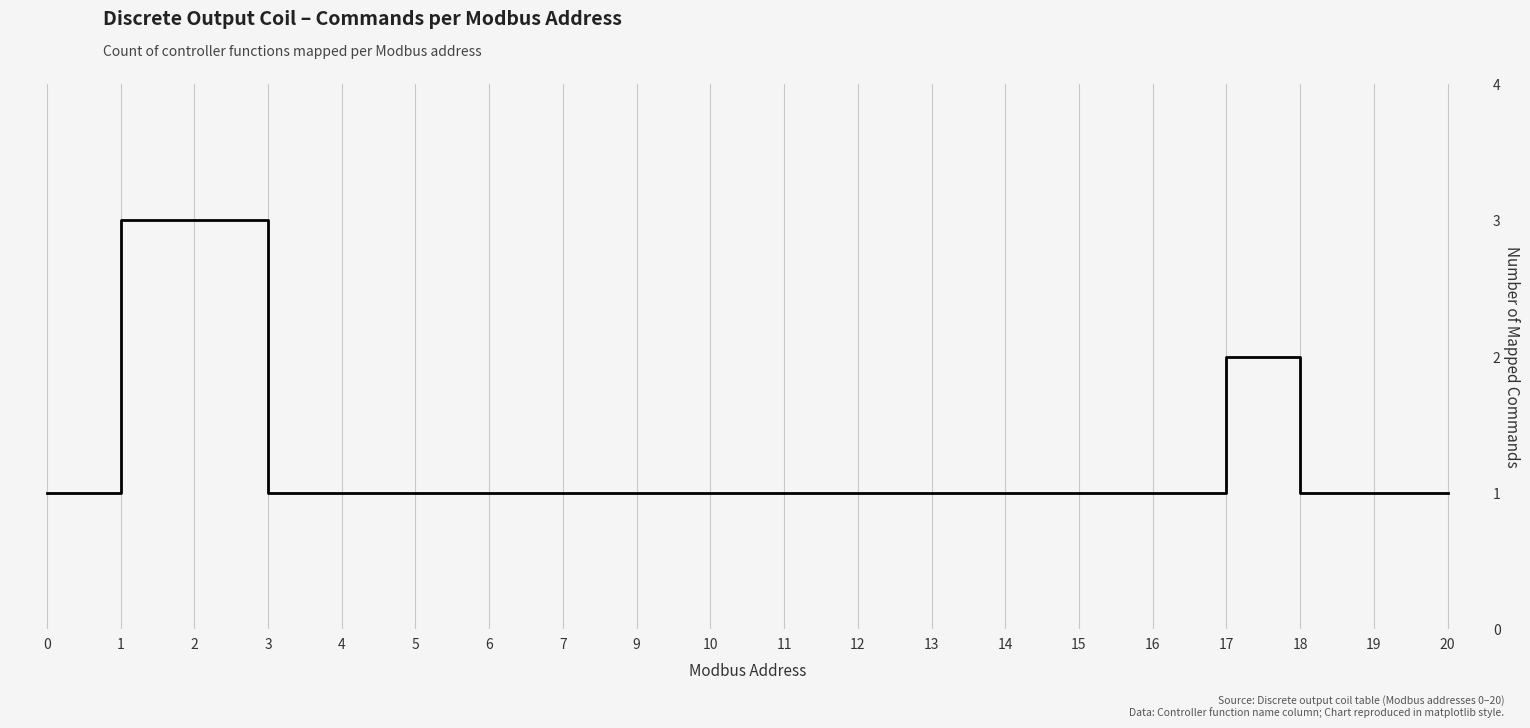

Reading left to right, transcribe all the data shown in this chart.

1	3	3	1	1	1	1	1	1	1	1	1	1	1	1	1	2	1	1	1